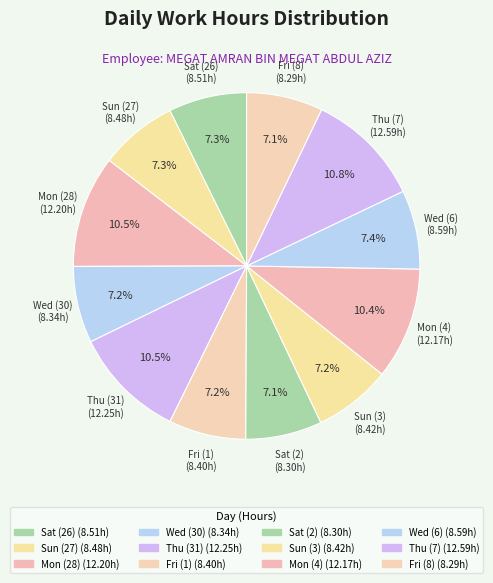

Which has a higher value, Mon (28) or Wed (6)?

Mon (28)